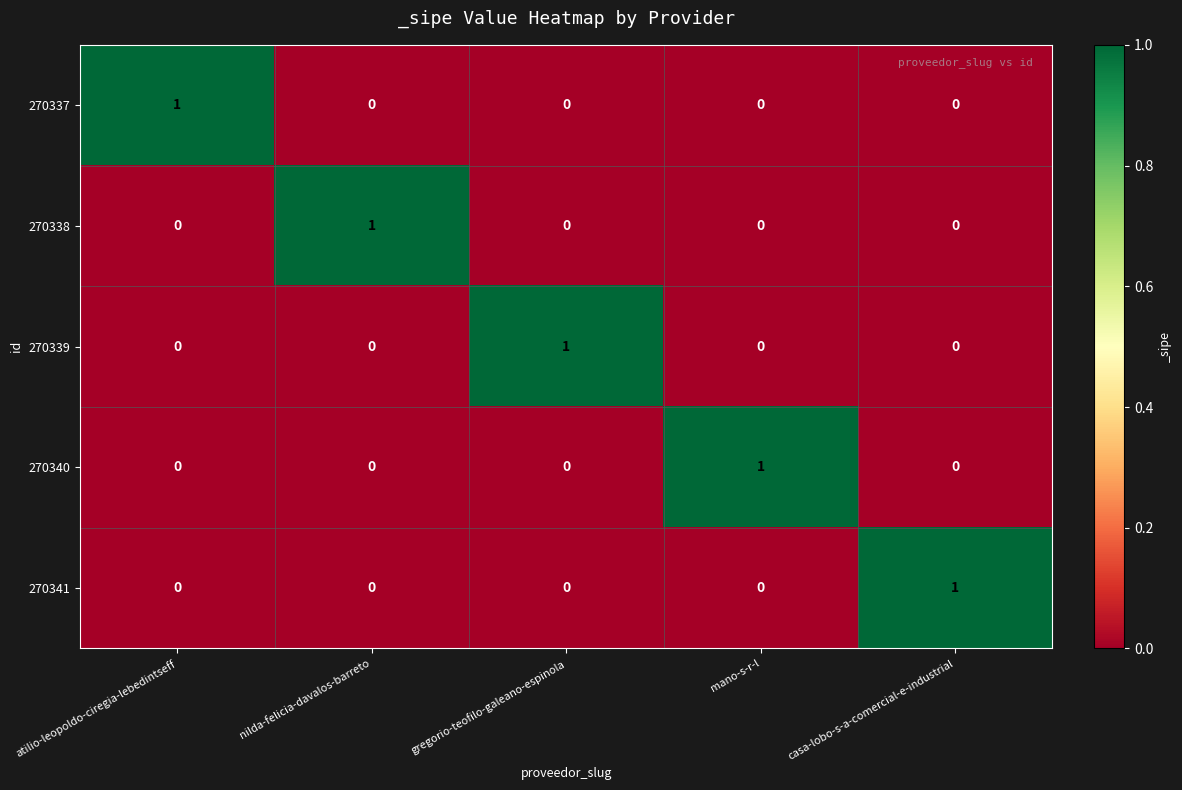

At how many categories does at least one series exceed 0?

5